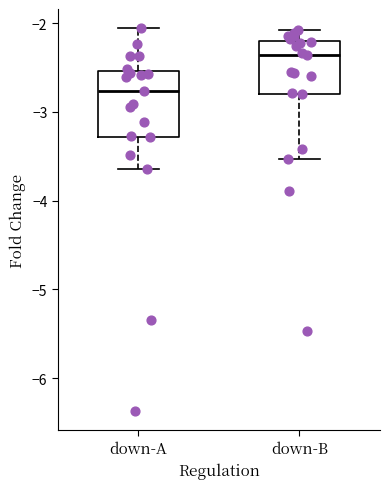

Reading left to right, read every box against the y-axis: the position of its median line, the range the box covers, and the ends of its whiskers. The values are not printed on the chart, so give them approximately, as read against the axis.

down-A: median -2.8, box -3.3 to -2.5, whiskers -3.6 to -2.1
down-B: median -2.4, box -2.8 to -2.2, whiskers -3.5 to -2.1